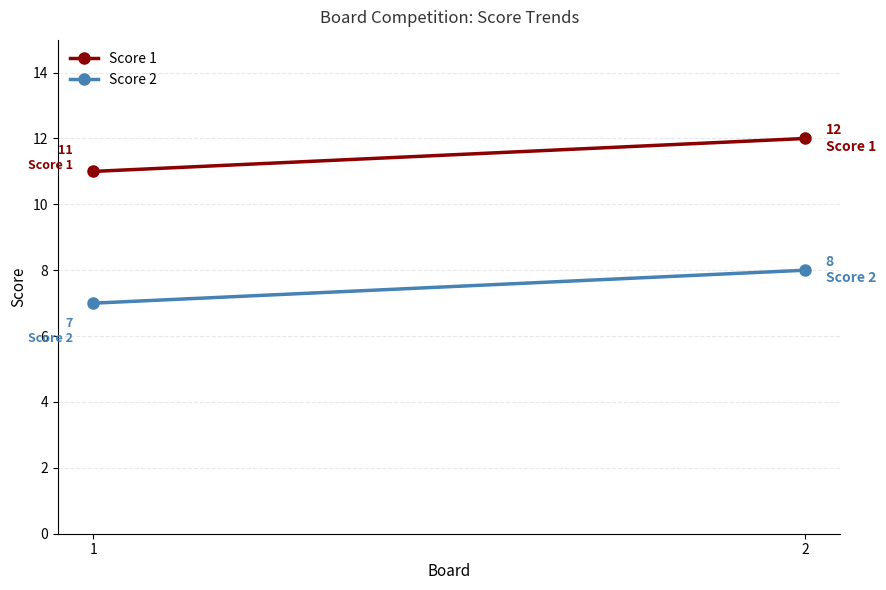

The Score 1 series shows 2 at 1. True or false?

False